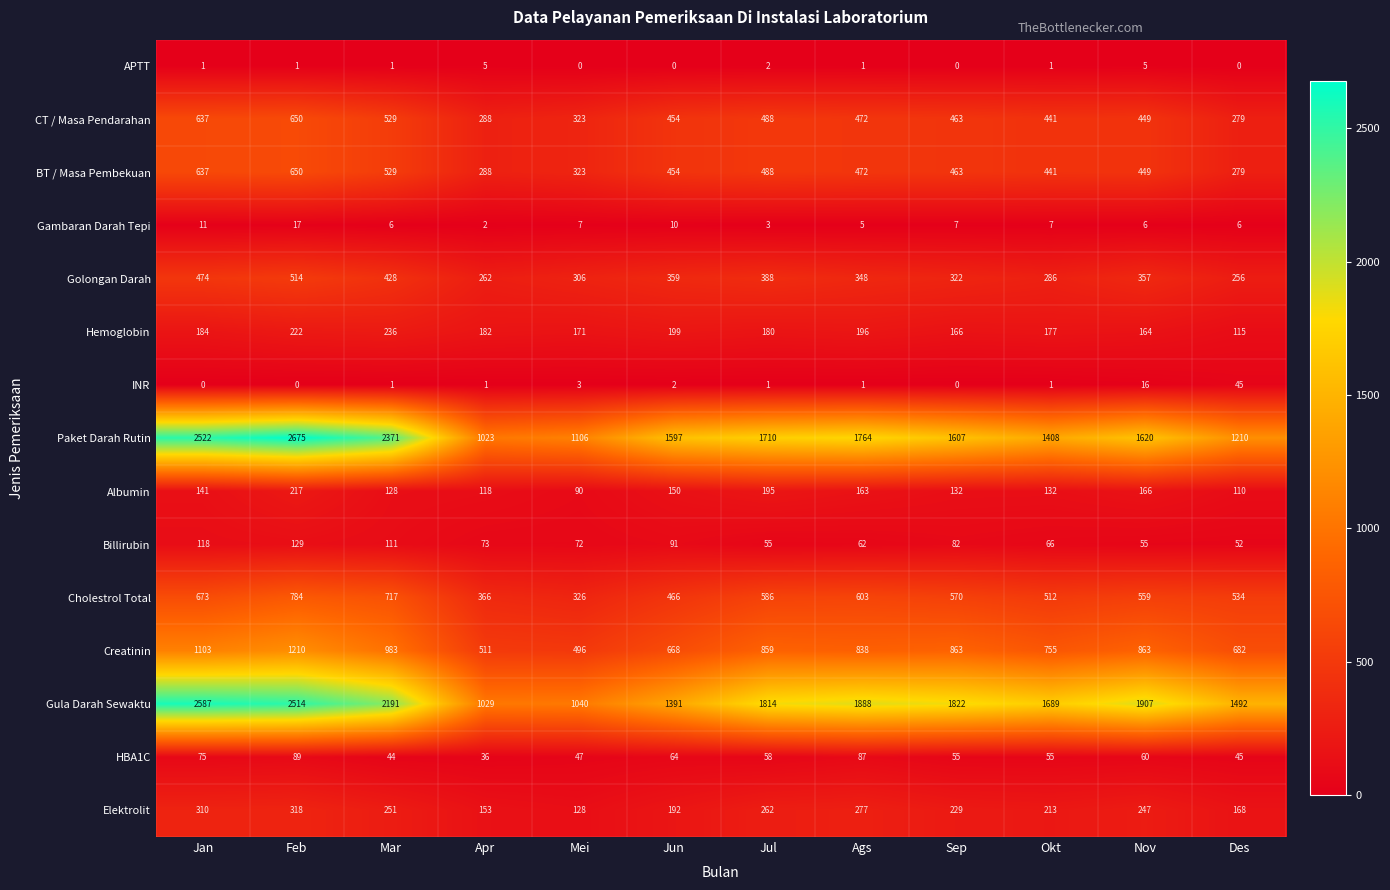

What is the total value across all series at Ags?

7177